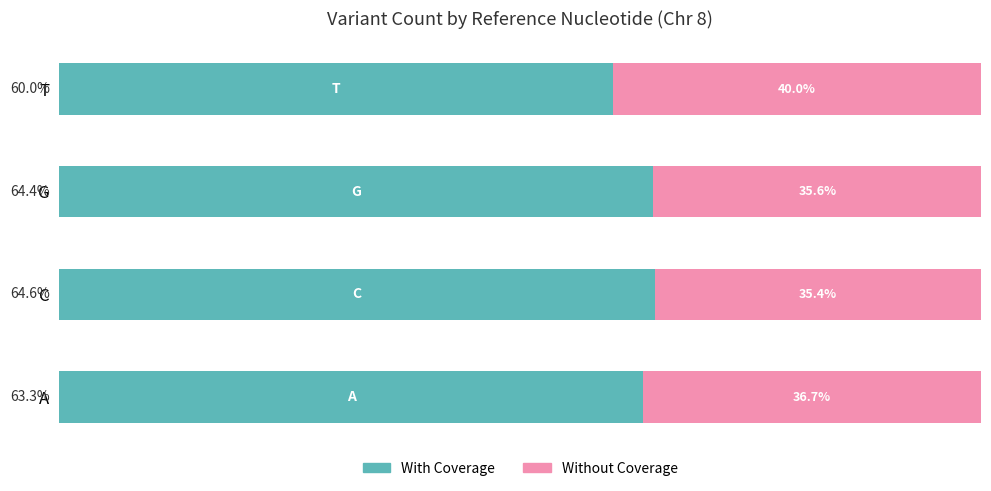

Rank the categories by With Coverage value from highest to lowest.

C, G, A, T